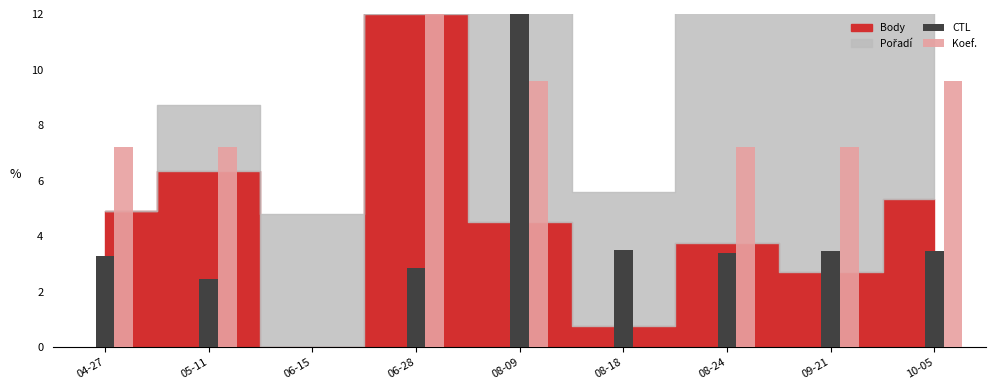

Which series changed the most between 06-28 and 08-24?

Koef.